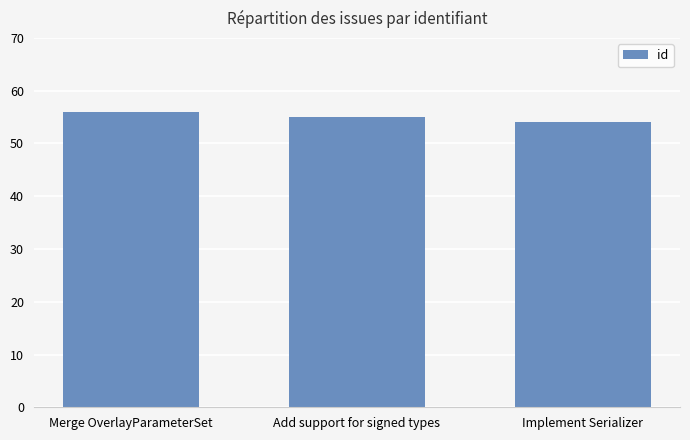

Does the chart contain any negative values?

No